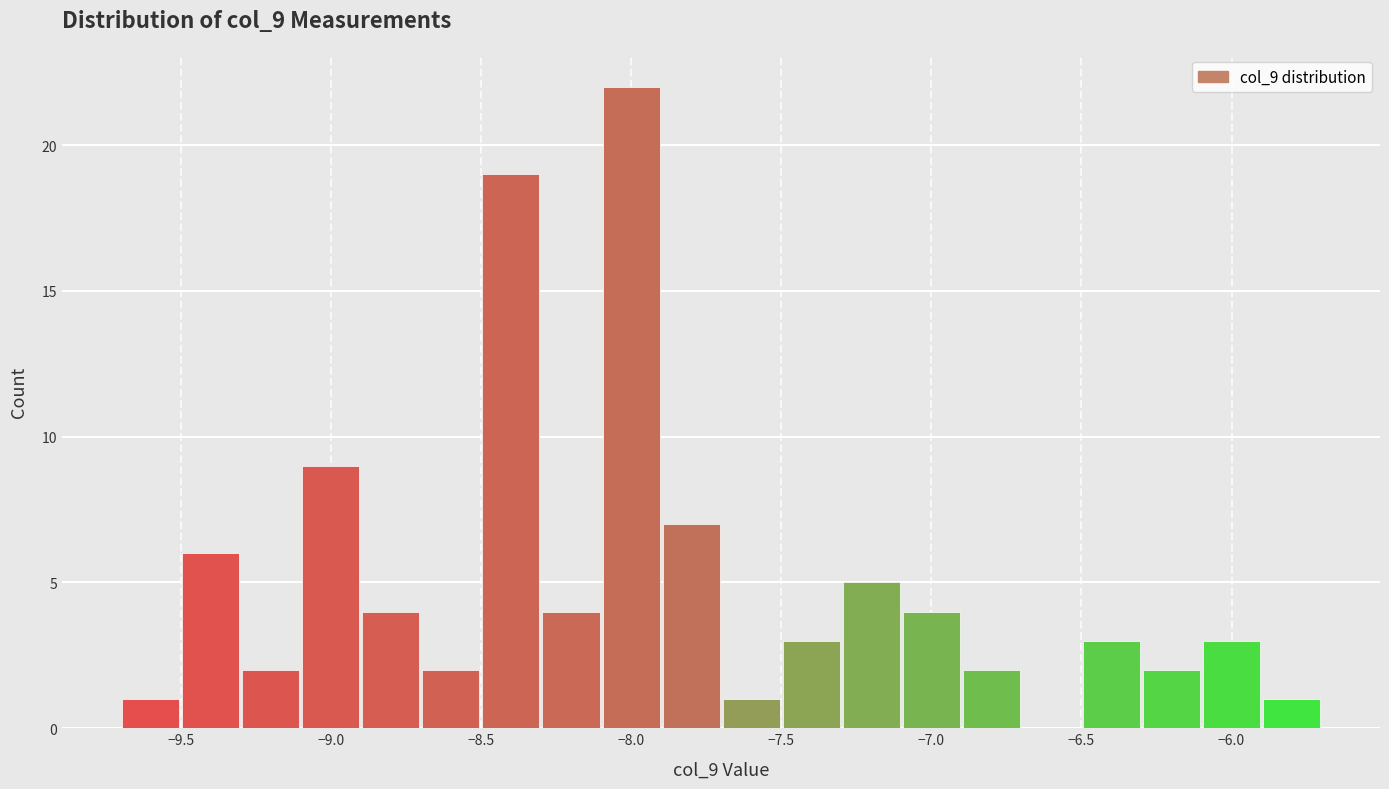

Reading left to right, list every bar in this chart as the range it spans on the x-axis followed by its height. The values are not printed on the chart, so give them approximately, as read against the axis.

-9.7 to -9.5: 1
-9.5 to -9.3: 6
-9.3 to -9.1: 2
-9.1 to -8.9: 9
-8.9 to -8.7: 4
-8.7 to -8.5: 2
-8.5 to -8.3: 19
-8.3 to -8.1: 4
-8.1 to -7.9: 22
-7.9 to -7.7: 7
-7.7 to -7.5: 1
-7.5 to -7.3: 3
-7.3 to -7.1: 5
-7.1 to -6.9: 4
-6.9 to -6.7: 2
-6.7 to -6.5: 0
-6.5 to -6.3: 3
-6.3 to -6.1: 2
-6.1 to -5.9: 3
-5.9 to -5.7: 1